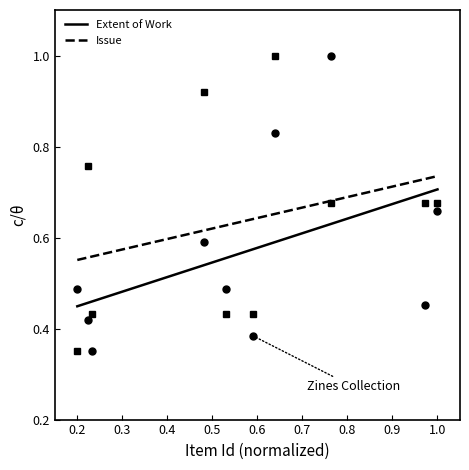

True or false: Extent of Work has a value of 0.8 at 0.2.

False